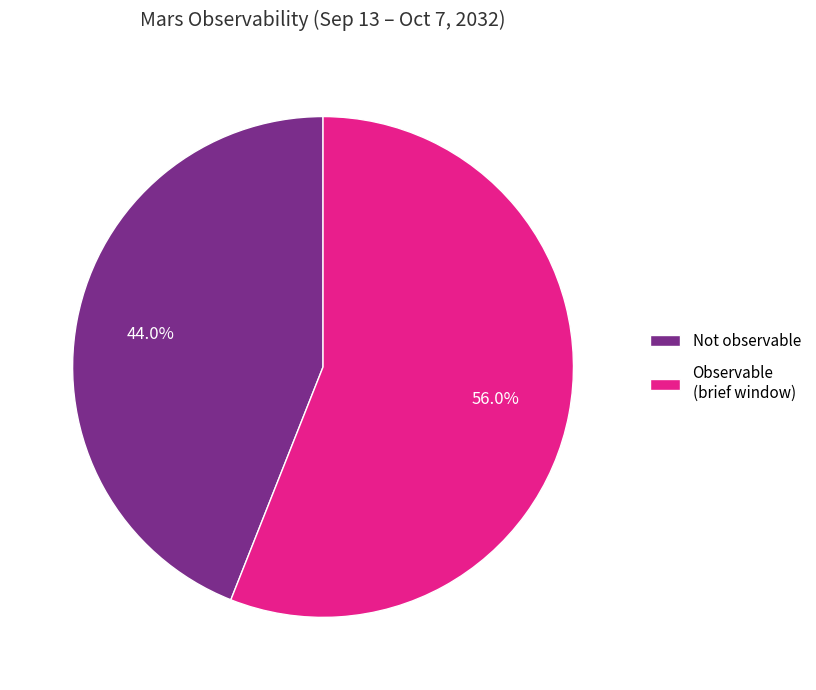

Rank the categories by value from lowest to highest.

Not observable, Observable (brief window)